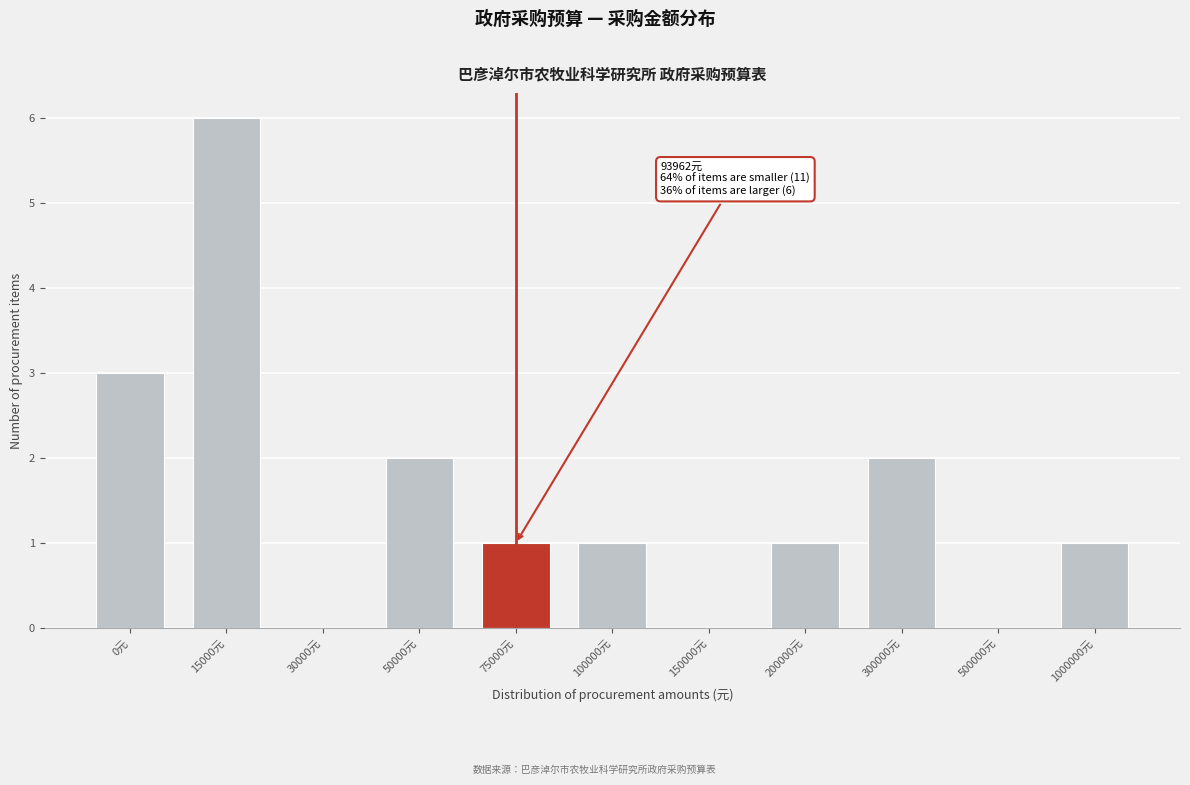

Reading left to right, transcribe all the data shown in this chart.

0元=3	15000元=6	30000元=0	50000元=2	75000元=1	100000元=1	150000元=0	200000元=1	300000元=2	500000元=0	1000000元=1